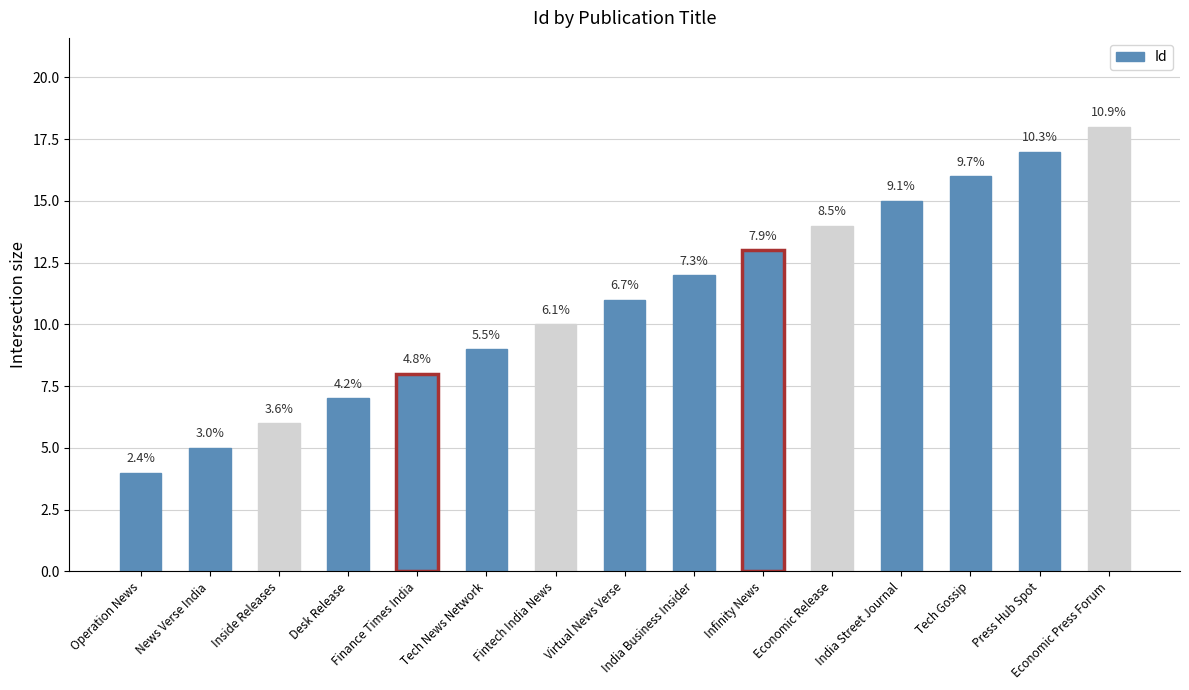

Does the chart contain any negative values?

No